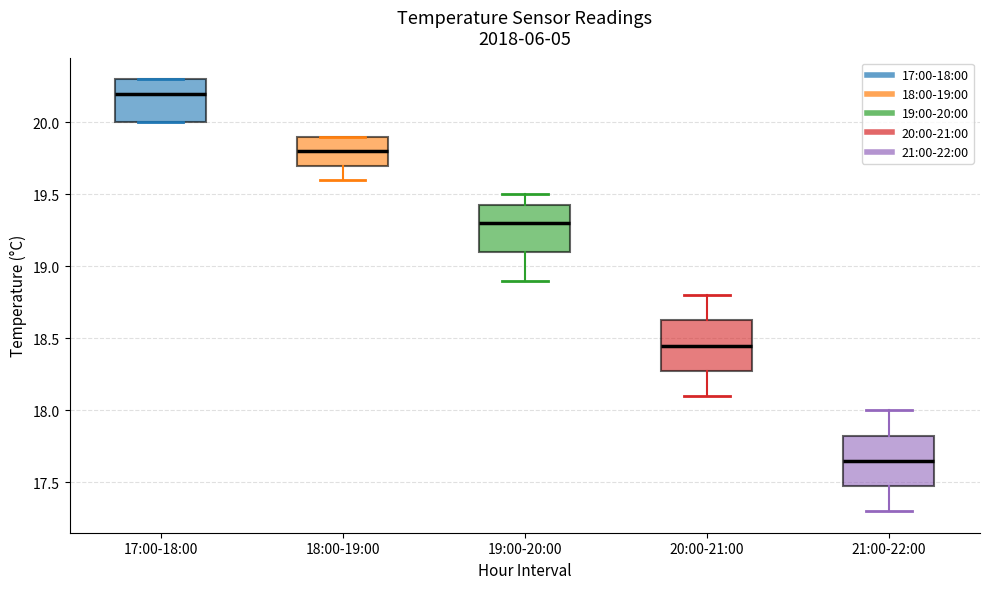

Reading left to right, read every box against the y-axis: the position of its median line, the range the box covers, and the ends of its whiskers. The values are not printed on the chart, so give them approximately, as read against the axis.

17:00-18:00: median 20.20, box 20.00 to 20.30, whiskers 20.00 to 20.30
18:00-19:00: median 19.80, box 19.70 to 19.90, whiskers 19.60 to 19.90
19:00-20:00: median 19.30, box 19.10 to 19.45, whiskers 18.90 to 19.50
20:00-21:00: median 18.45, box 18.30 to 18.65, whiskers 18.10 to 18.80
21:00-22:00: median 17.65, box 17.50 to 17.85, whiskers 17.30 to 18.00